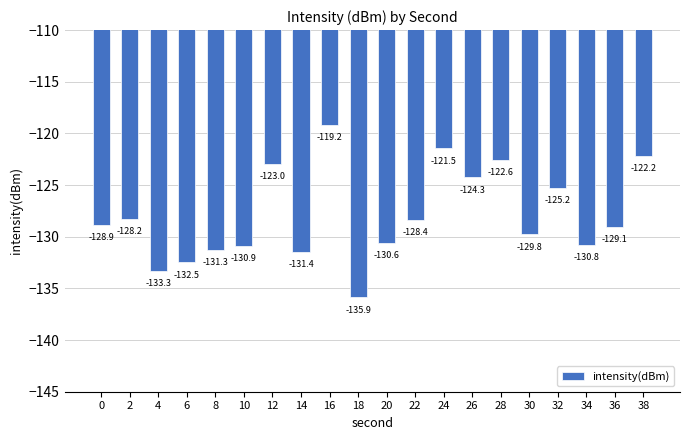

The chart shows a value of -130.9 at 10. True or false?

True